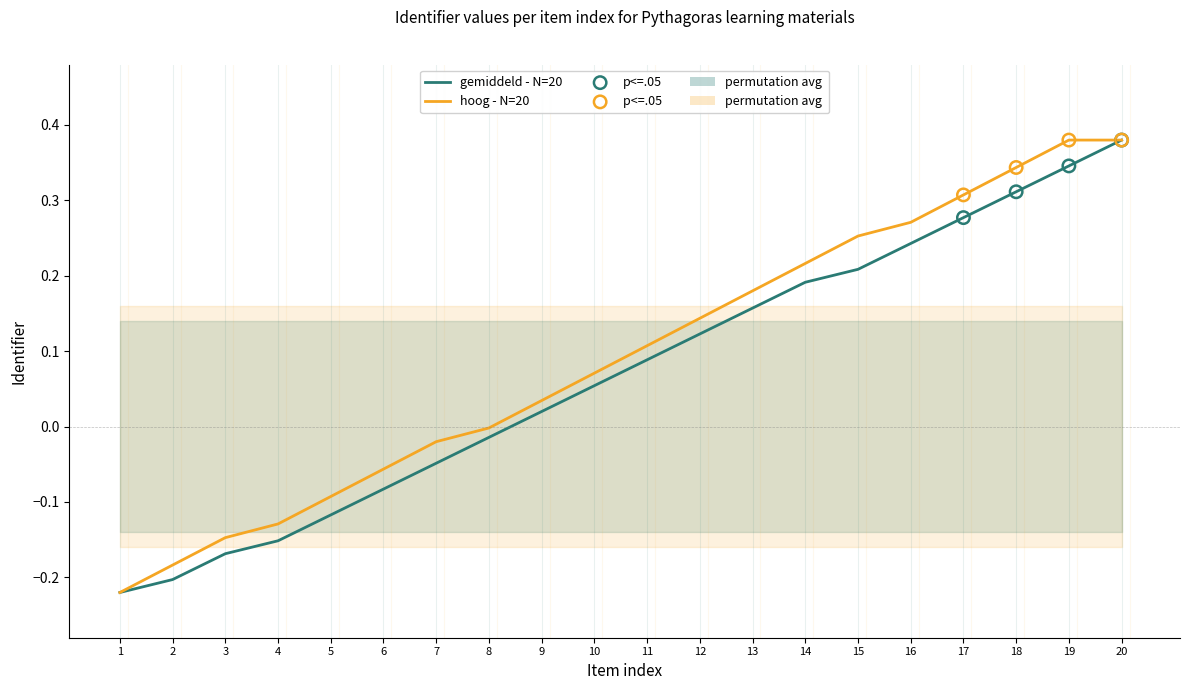

At which category is the sum across all series the highest?

20